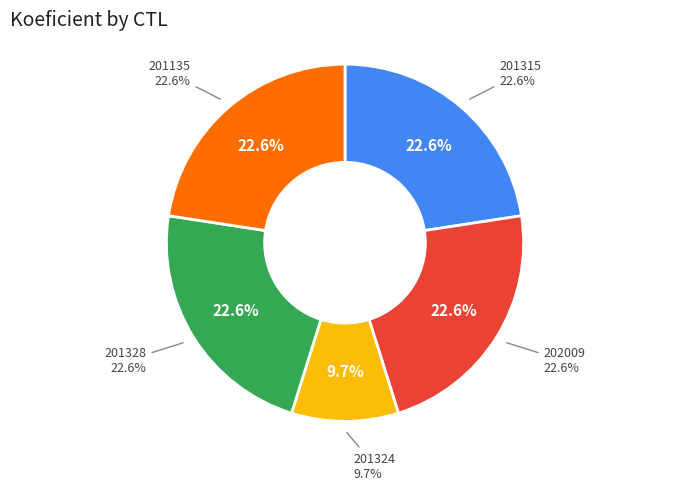

Which has a higher value, 201328 or 201324?

201328